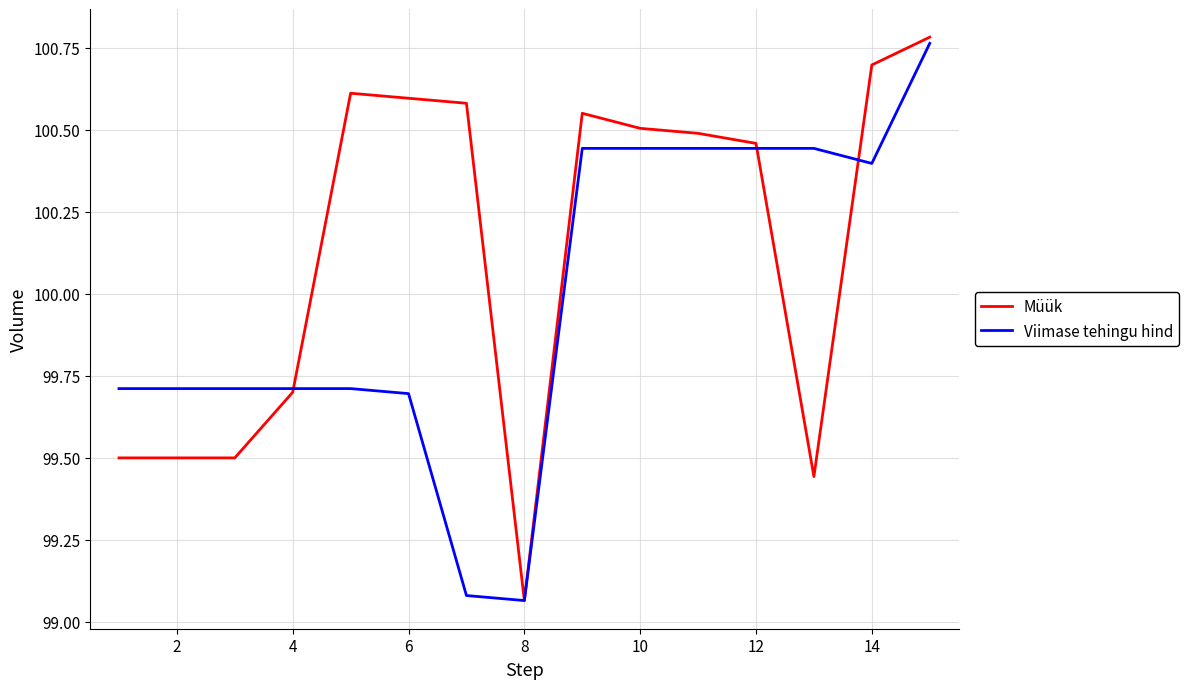

At how many categories does at least one series exceed 100?

10